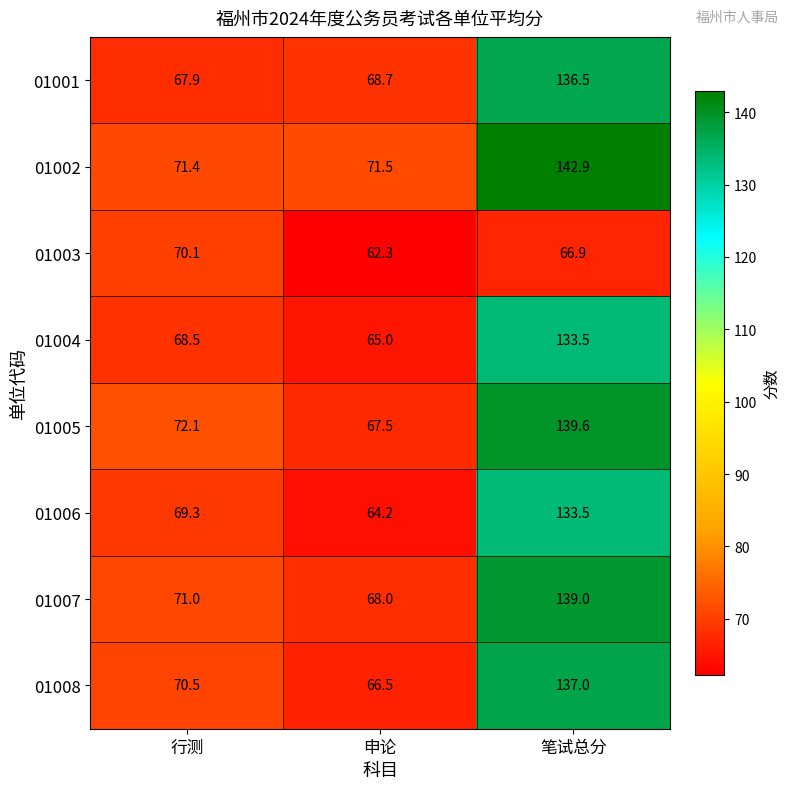

Reading right to left, extract all data points from this chart.

01001: 笔试总分=136.5	申论=68.7	行测=67.9
01002: 笔试总分=142.9	申论=71.5	行测=71.4
01003: 笔试总分=66.9	申论=62.3	行测=70.1
01004: 笔试总分=133.5	申论=65.0	行测=68.5
01005: 笔试总分=139.6	申论=67.5	行测=72.1
01006: 笔试总分=133.5	申论=64.2	行测=69.3
01007: 笔试总分=139.0	申论=68.0	行测=71.0
01008: 笔试总分=137.0	申论=66.5	行测=70.5